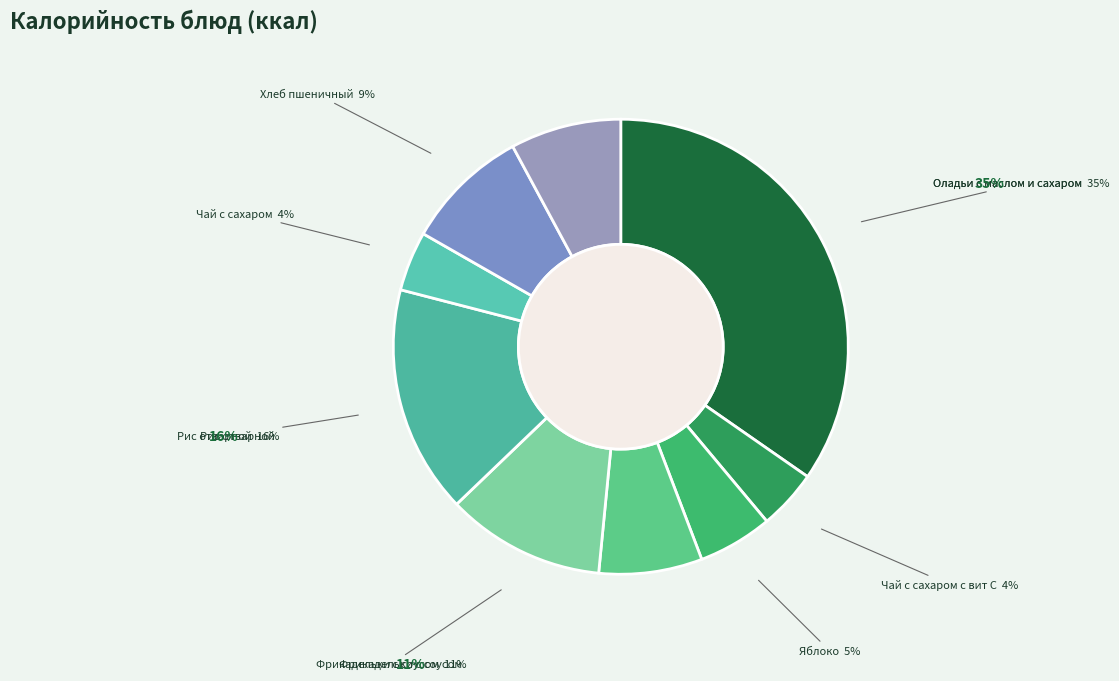

Between Оладьи с маслом и сахаром and Хлеб пшеничный, which is larger?

Оладьи с маслом и сахаром